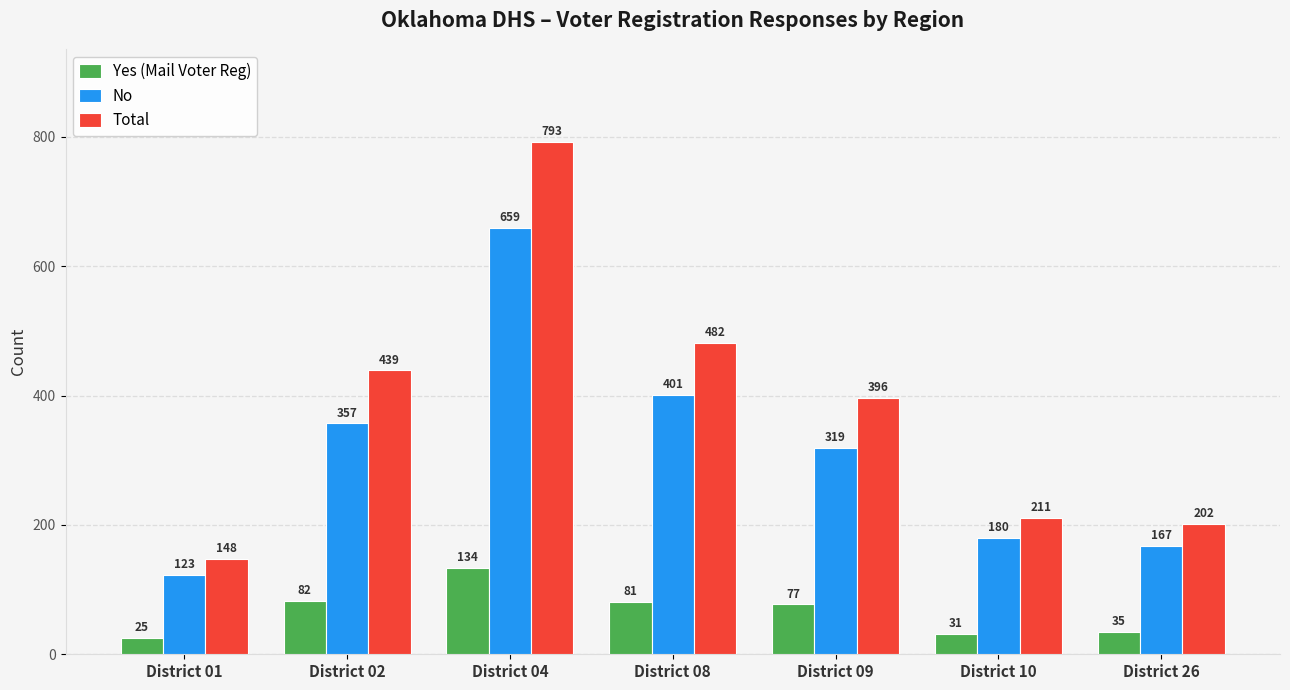

List the labels in order of No value, largest first.

District 04, District 08, District 02, District 09, District 10, District 26, District 01